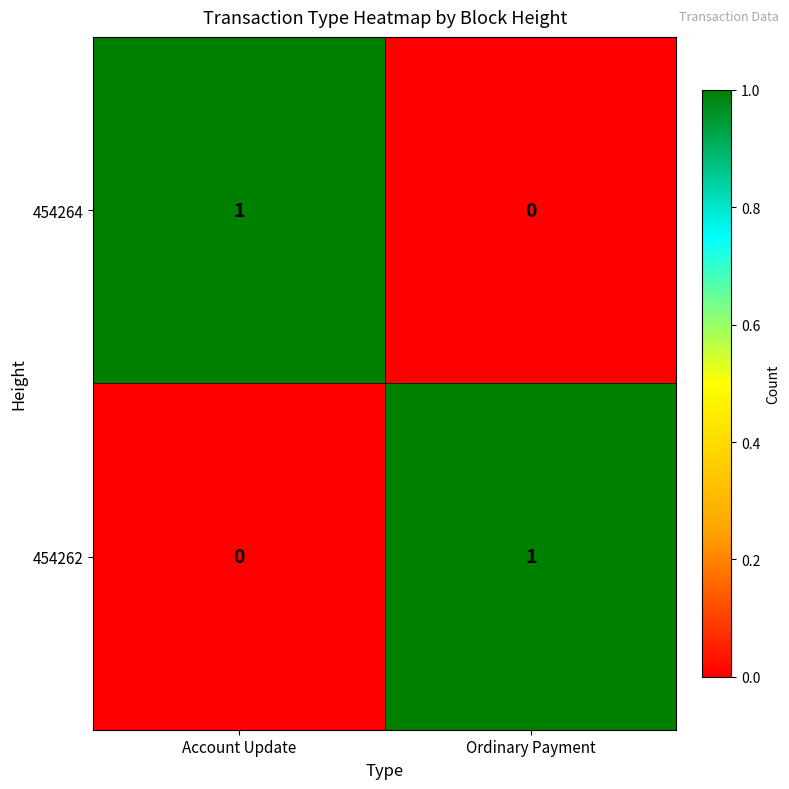

At which label does 454262 reach its minimum?

Account Update